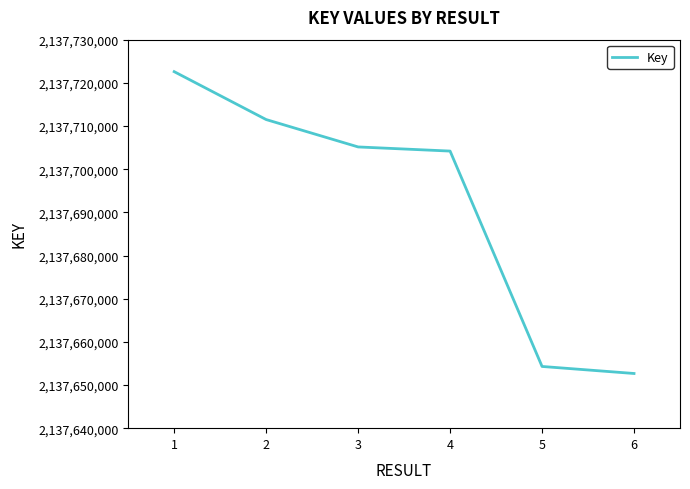

What is the greatest value displayed?

2137722589